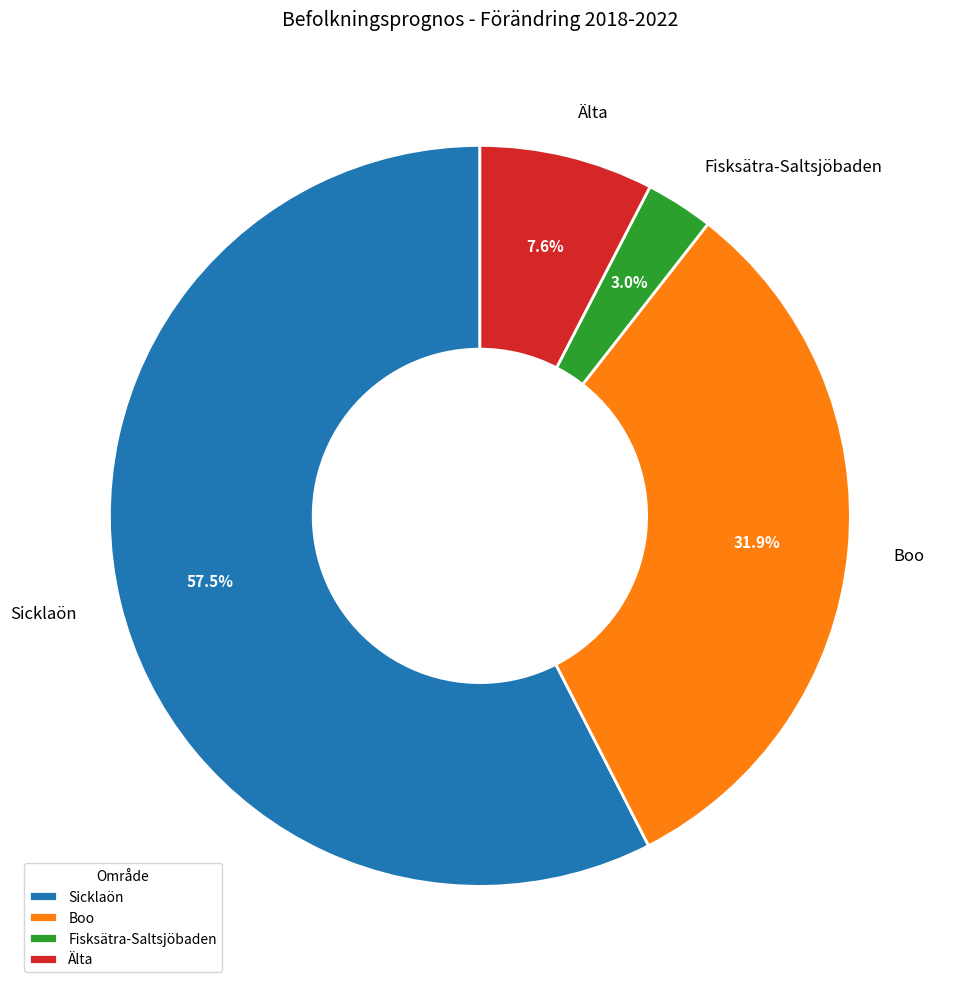

Between Boo and Sicklaön, which is larger?

Sicklaön